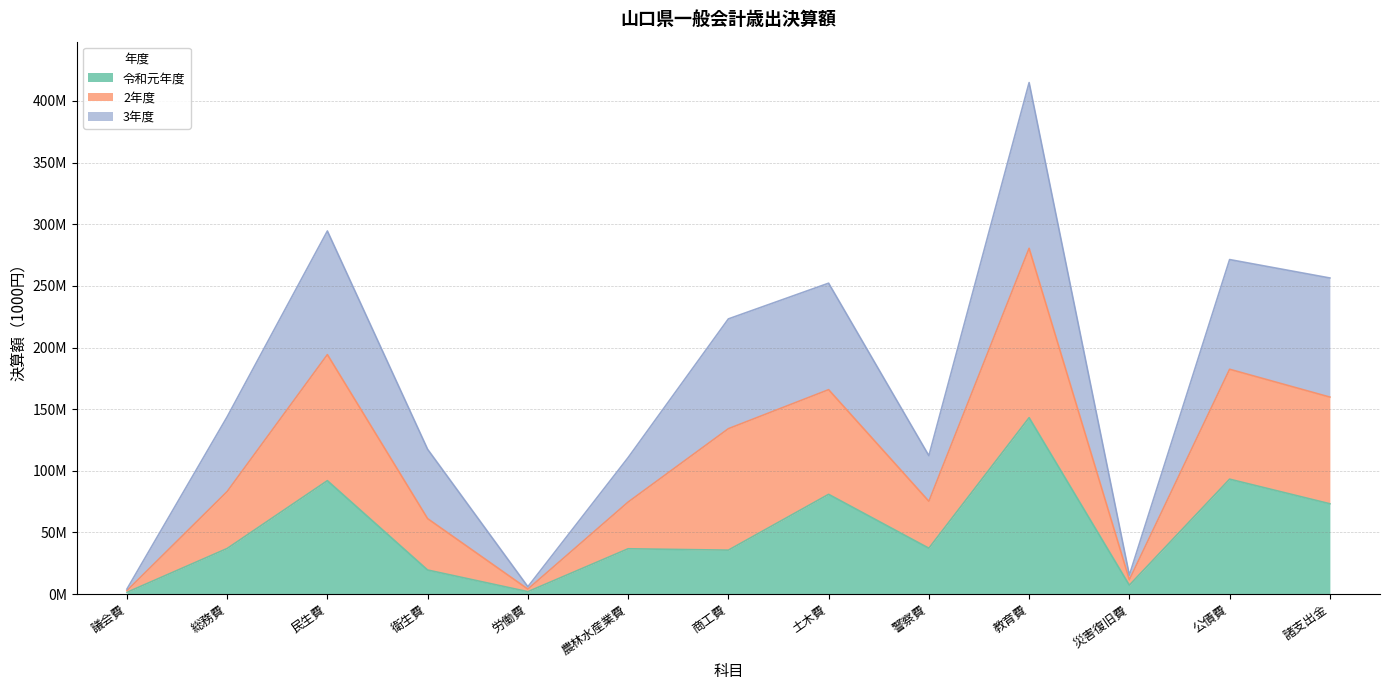

What is the spread (max minus min) of values at 災害復旧費?

8202190